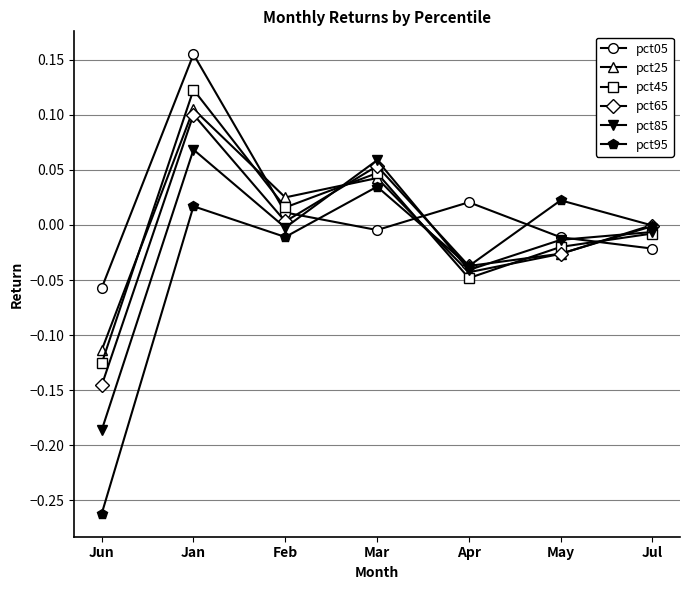

At which category does pct05 reach its first local peak?

Jan